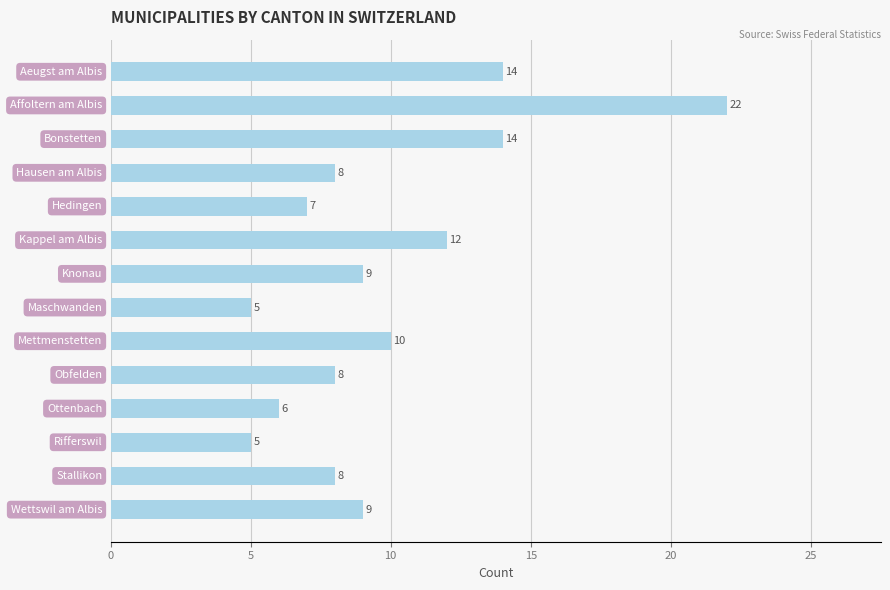

What is the minimum value shown in the chart?

5